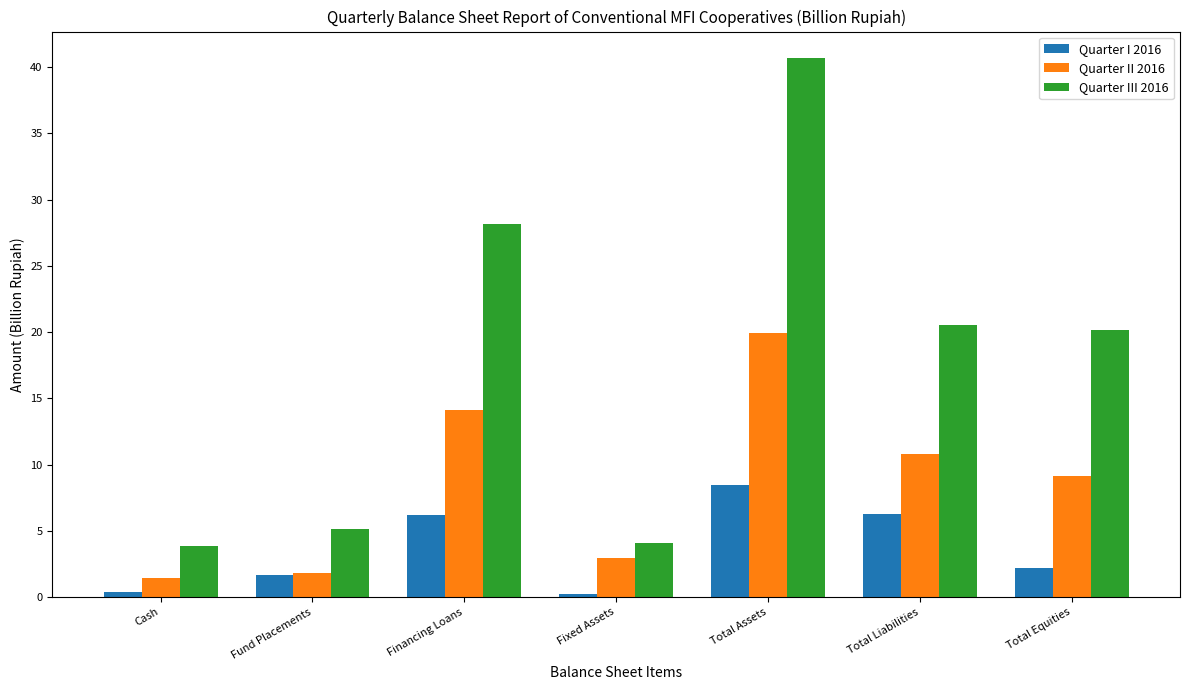

Which series has the largest range (max minus min)?

Quarter III 2016